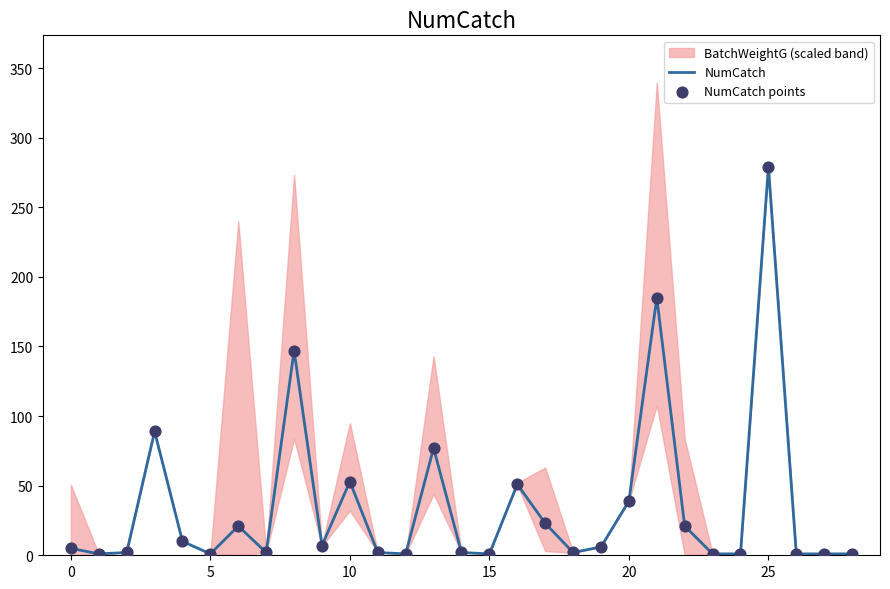

At how many categories does at least one series exceed 60?

5